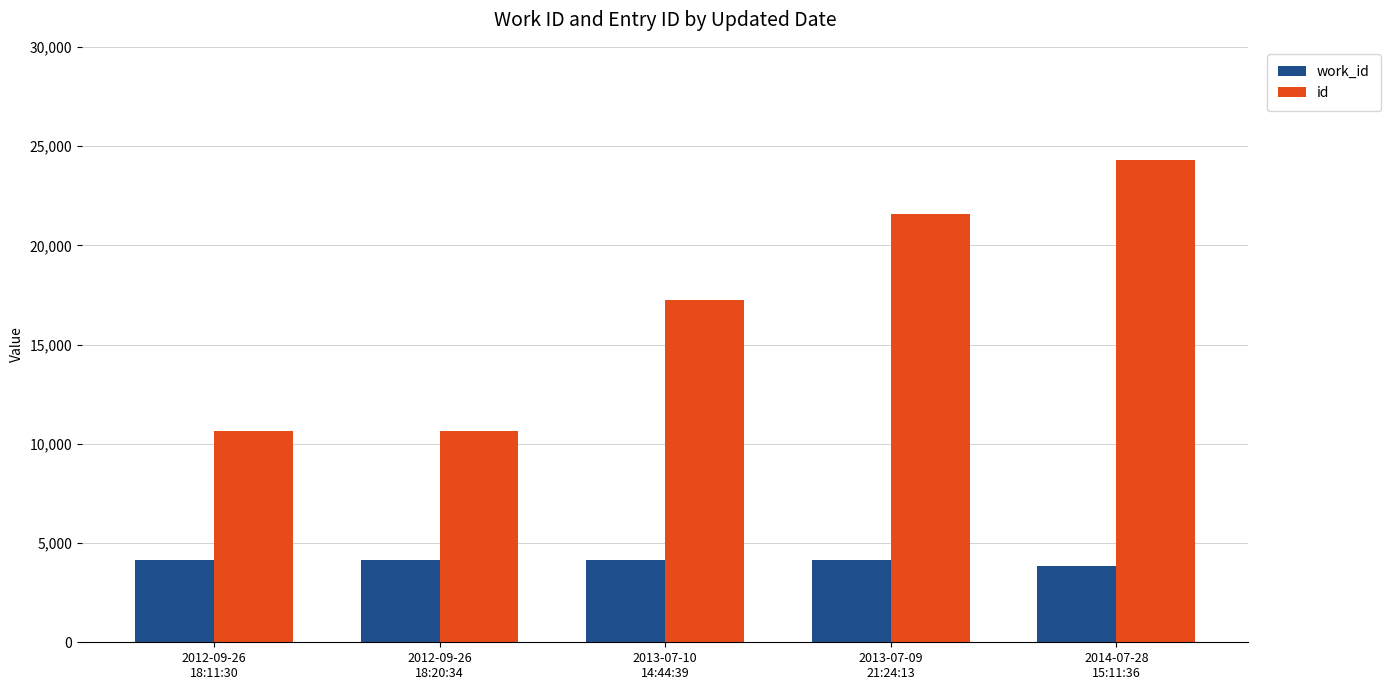

What is the total value across all series at 2013-07-10
14:44:39?

21394